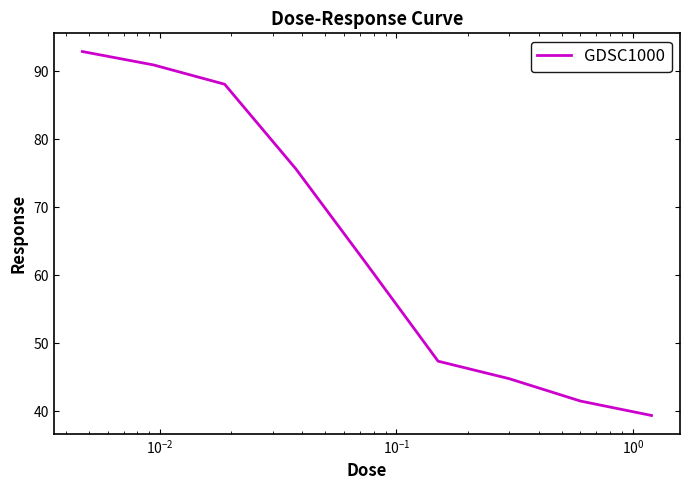

What is the difference between the maximum and minimum values?

53.5